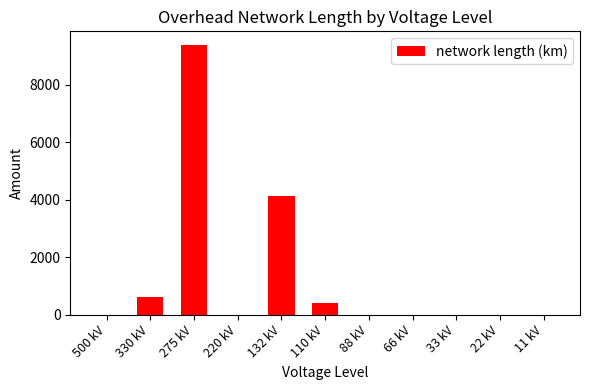

Approximately how many times larger is the value at 275 kV compared to 330 kV?

15.6